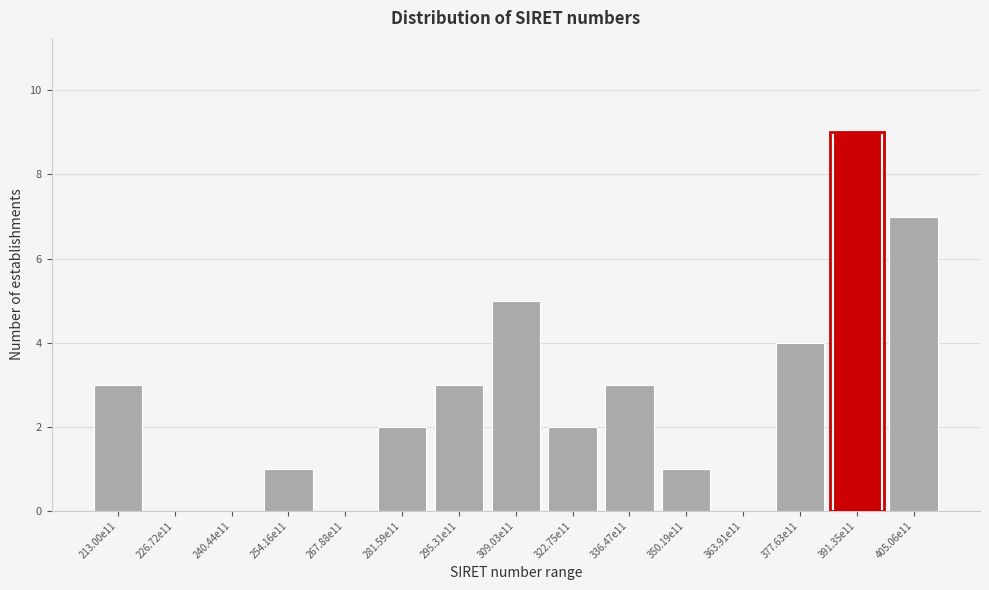

Reading left to right, what are all the values shown in this chart?

213.00e11=3	226.72e11=0	240.44e11=0	254.16e11=1	267.88e11=0	281.59e11=2	295.31e11=3	309.03e11=5	322.75e11=2	336.47e11=3	350.19e11=1	363.91e11=0	377.63e11=4	391.35e11=9	405.06e11=7